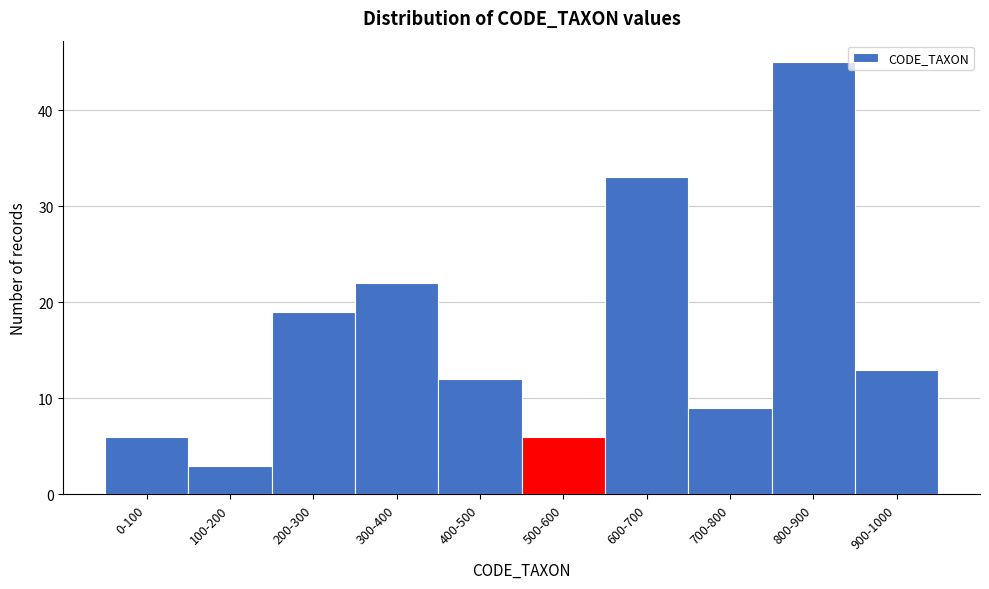

Reading right to left, extract all data points from this chart.

13	45	9	33	6	12	22	19	3	6